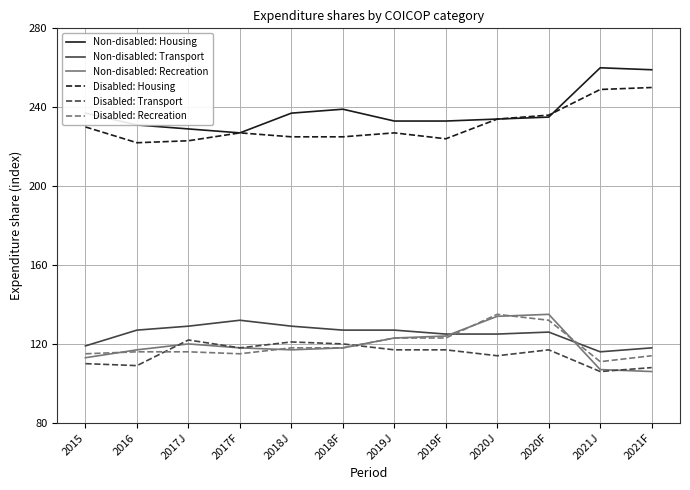

What is the difference between the second highest and second lowest values in the Non-disabled: Housing series?

30